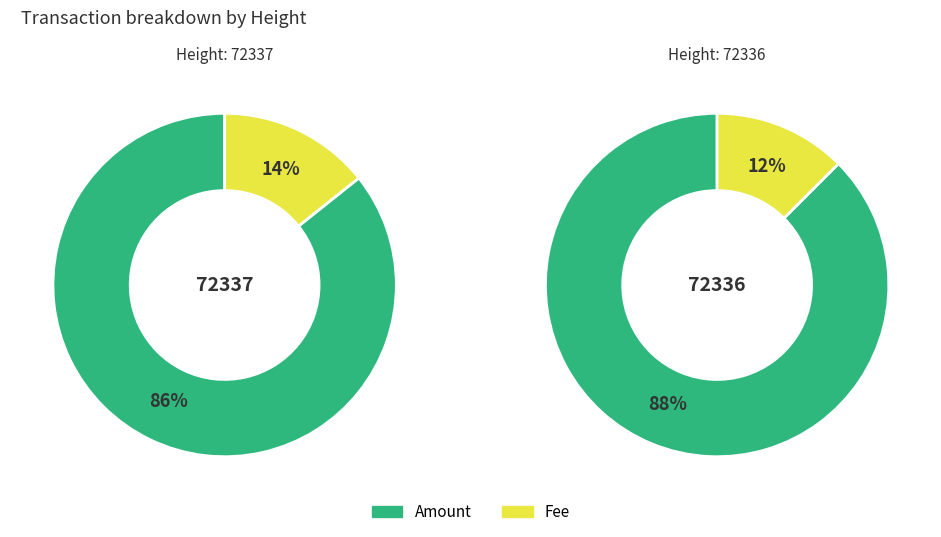

To the nearest percent, what portion does 72336 represent?

50%